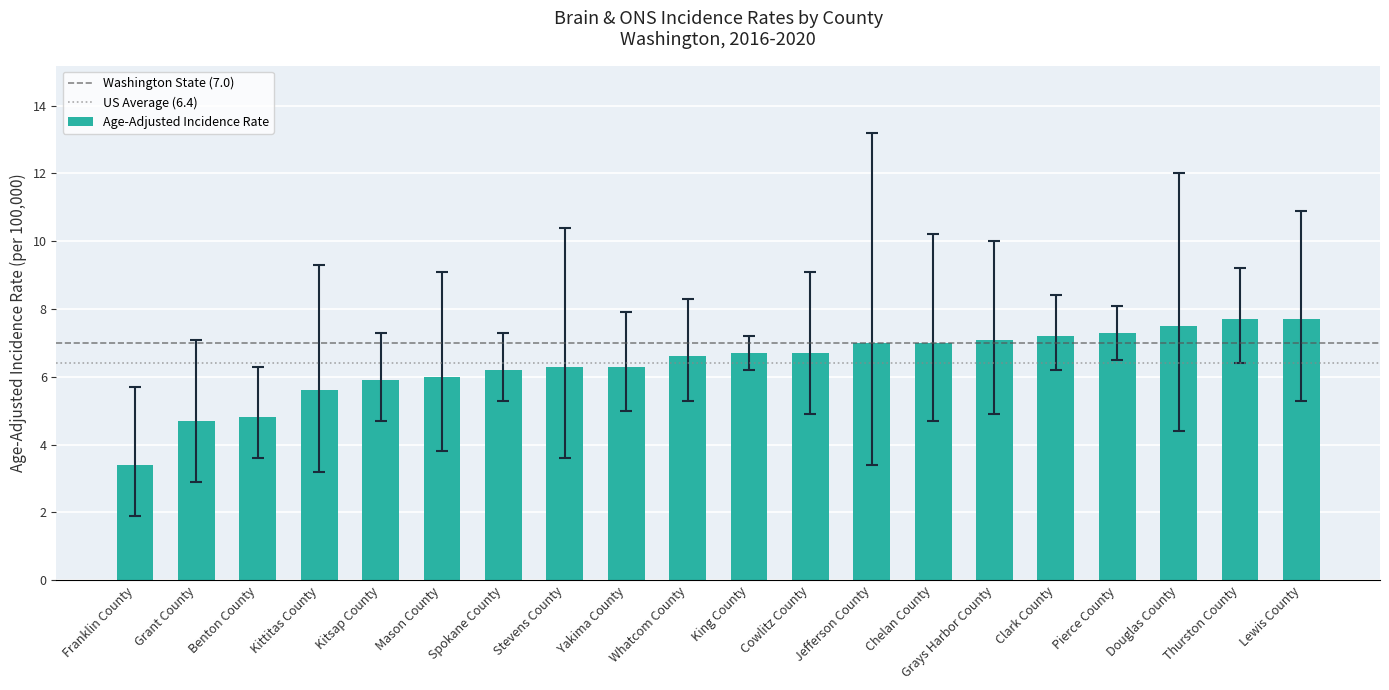

The value at Yakima County is 6.3. True or false?

True